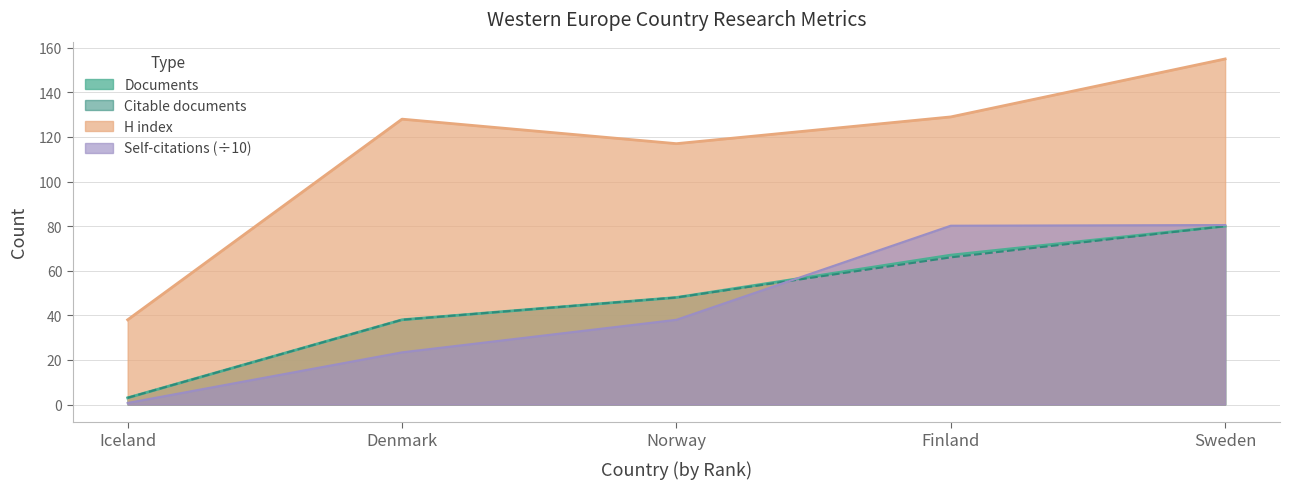

Reading left to right, transcribe all the data shown in this chart.

Documents: Iceland=3.0	Denmark=38.0	Norway=48.0	Finland=67.0	Sweden=80.0
Citable documents: Iceland=3.0	Denmark=38.0	Norway=48.0	Finland=66.0	Sweden=80.0
Self-citations: Iceland=0.7	Denmark=23.4	Norway=38.0	Finland=80.2	Sweden=80.5
H index: Iceland=38.0	Denmark=128.0	Norway=117.0	Finland=129.0	Sweden=155.0